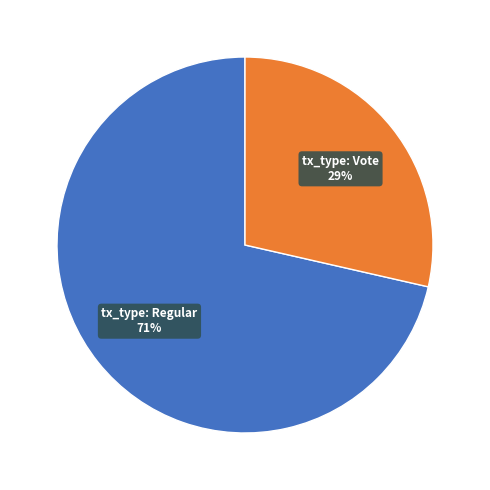

What is the change in value from tx_type: Regular (io_index=5) to tx_type: Vote (io_index=2)?

-3